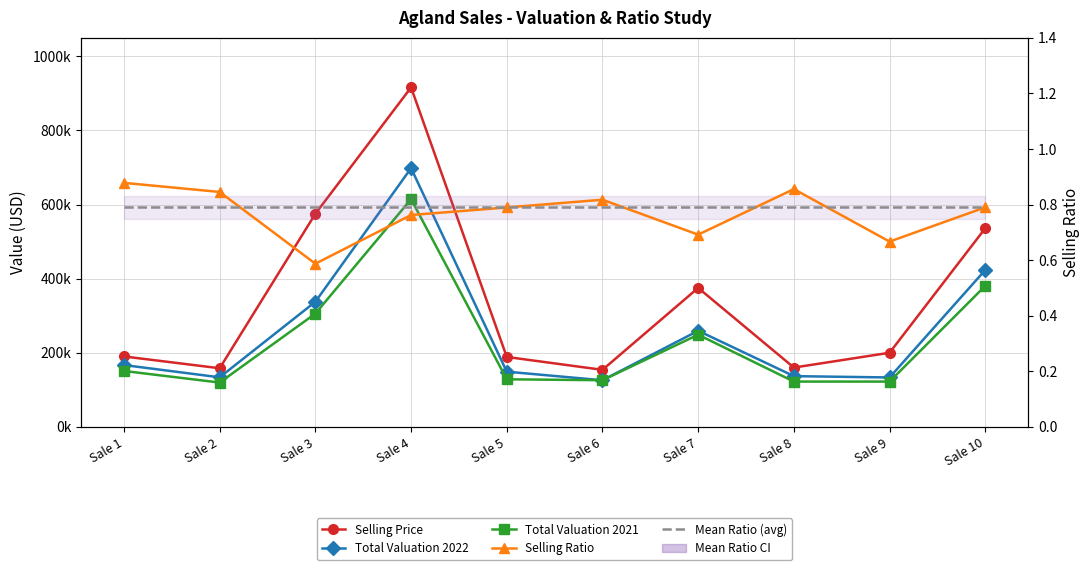

At which label does Selling Price first exceed 200000?

Sale 3